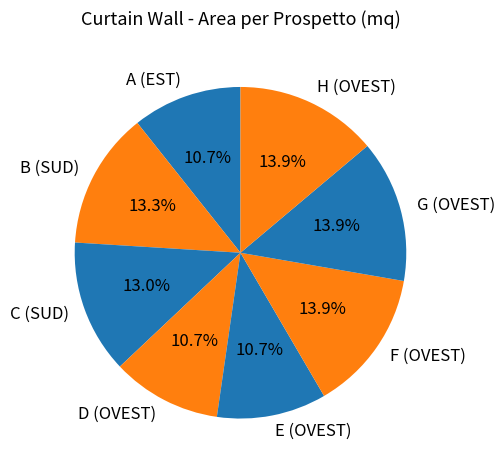

Which has a higher value, B (SUD) or G (OVEST)?

G (OVEST)